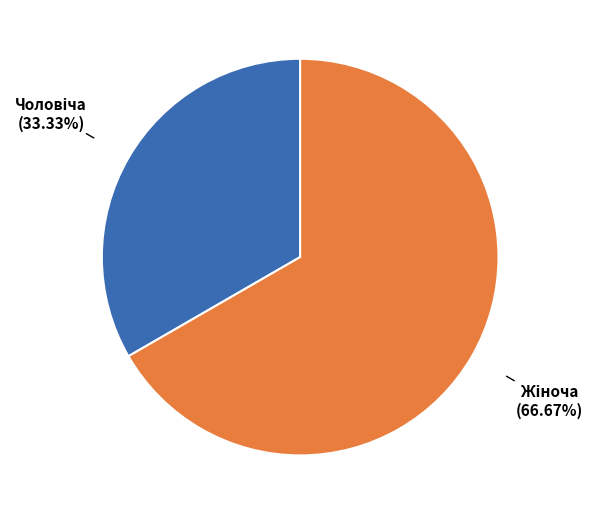

Does any single category account for the majority?

Yes